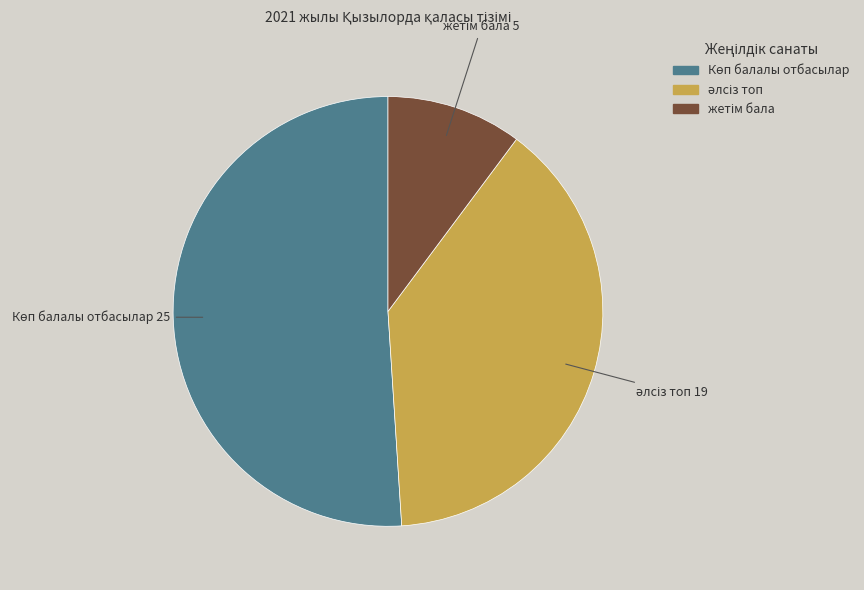

How many slices are in this pie chart?

3